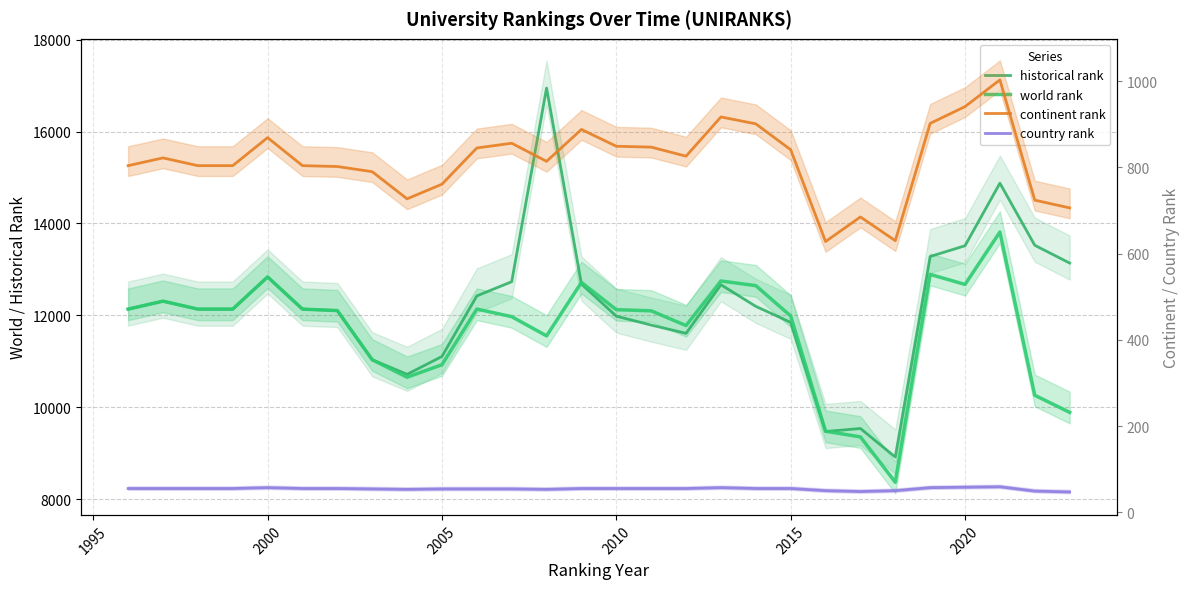

Which series has the largest total across all categories?

historical rank